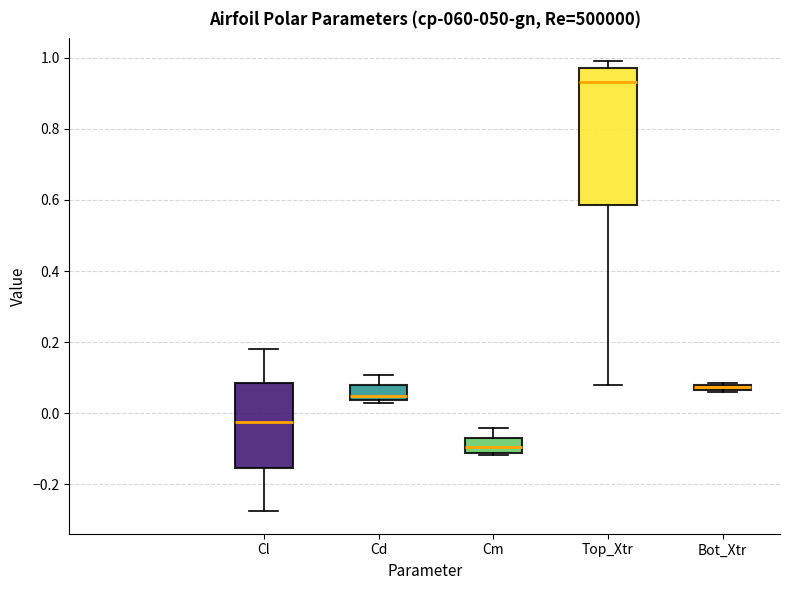

Comparing the boxes themselves (not the whiskers), which one is the tallest?

Top_Xtr